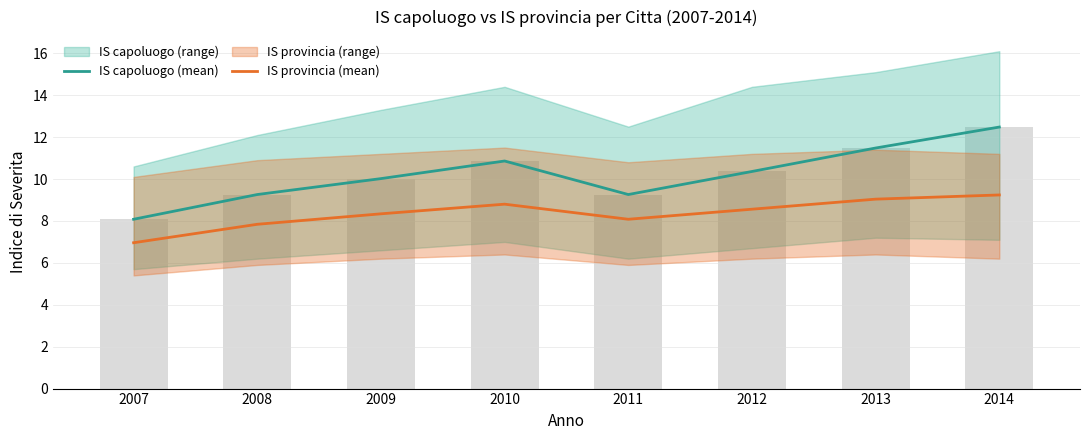

At which category is the sum across all series the highest?

2014